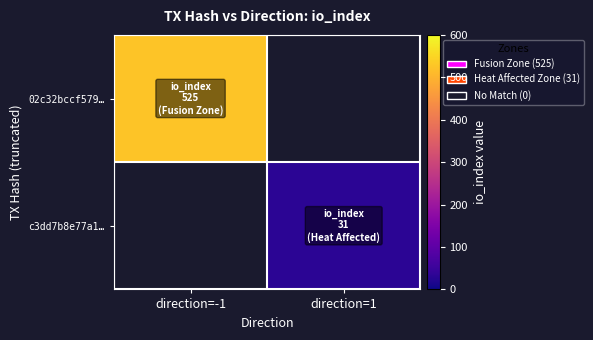

Which category has the highest value in the c3dd7b8e77a1… series?

direction=-1